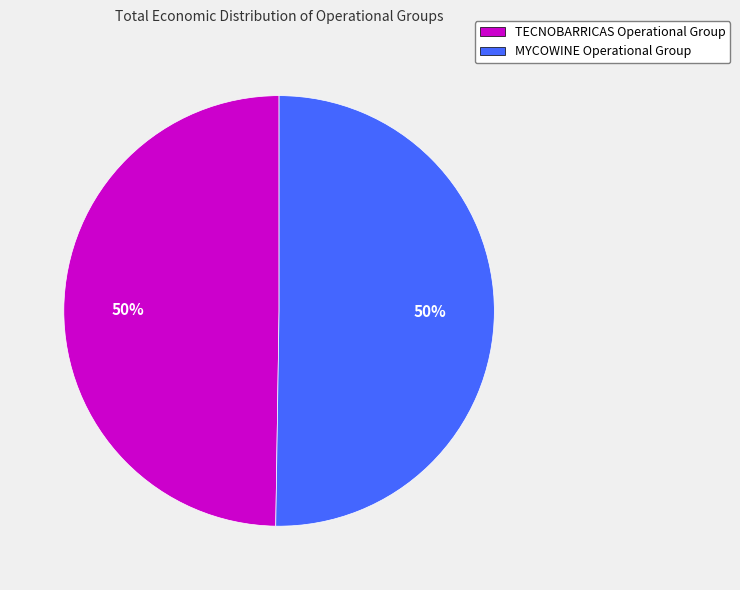

Approximately how many times larger is the value at MYCOWINE Operational Group compared to TECNOBARRICAS Operational Group?

1.0